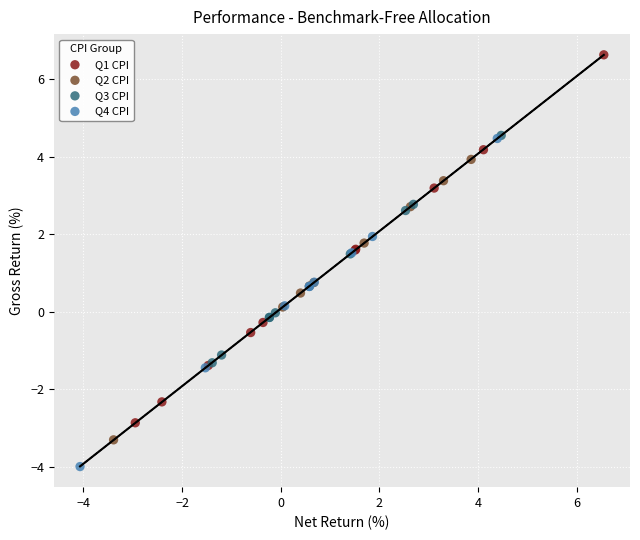

Which series has the largest Y range (max minus min)?

Q1 CPI